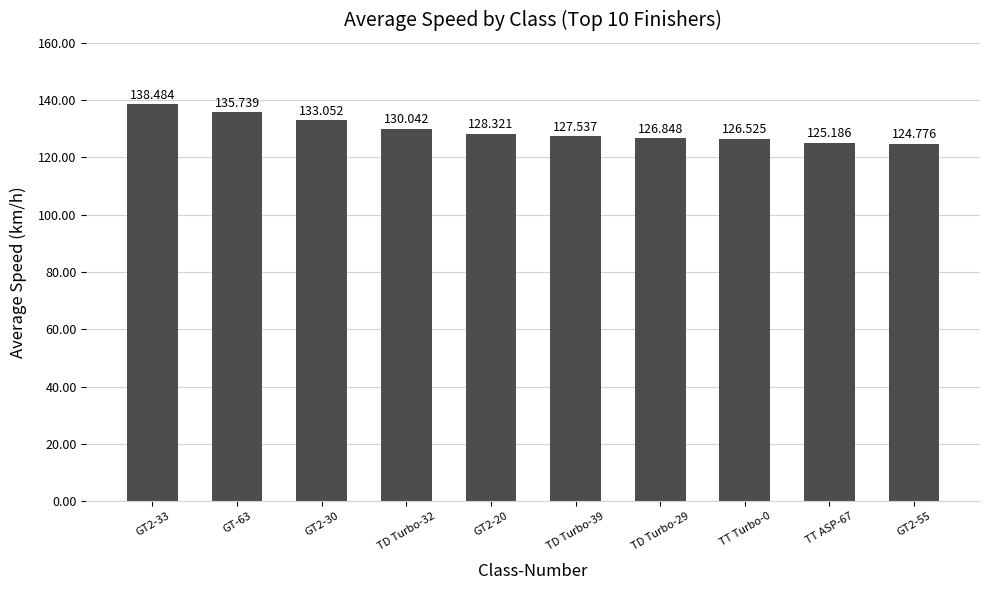

What is the label of the 3rd bar from the left?

GT2-30